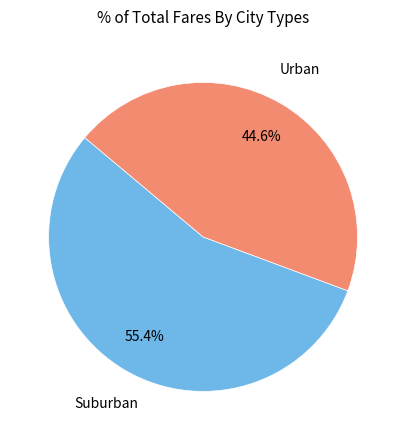

Is there any slice that represents more than half of the pie?

Yes